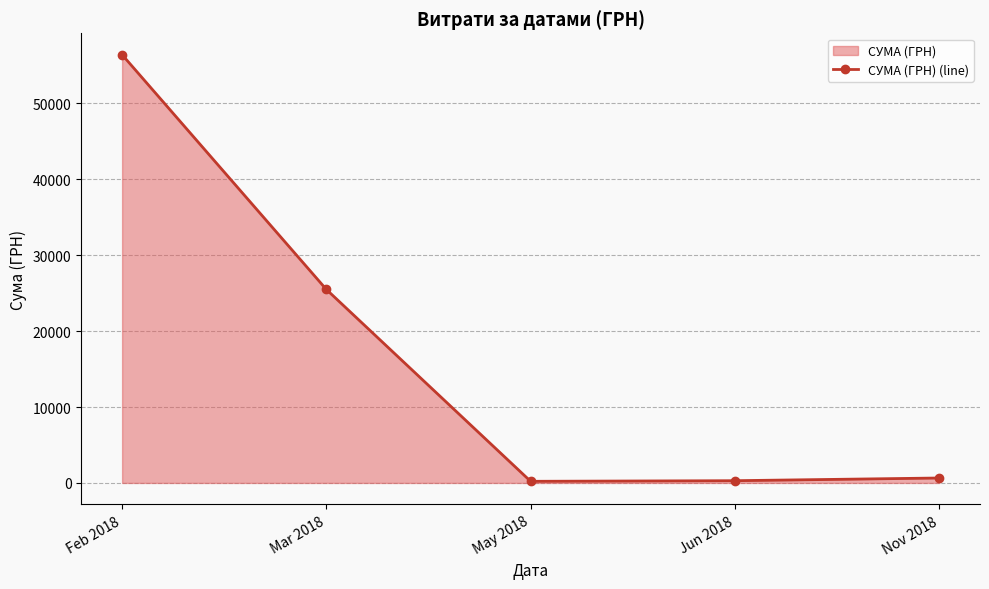

How many data points are less than 650?

2